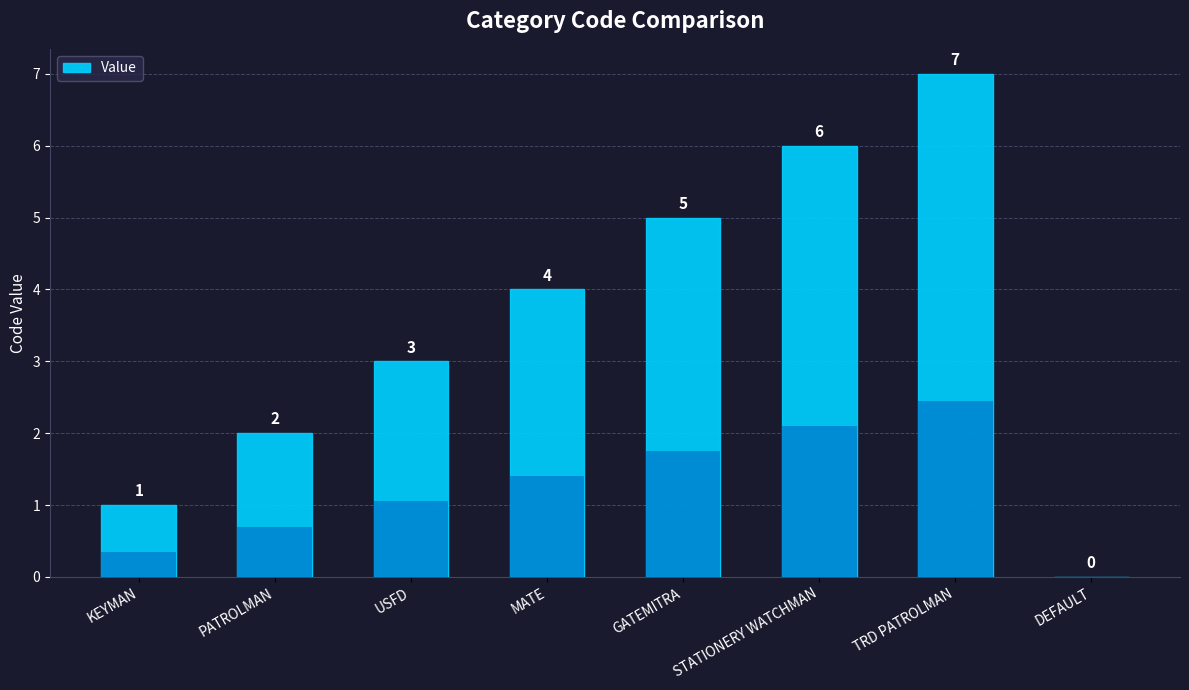

Does the chart contain any negative values?

No